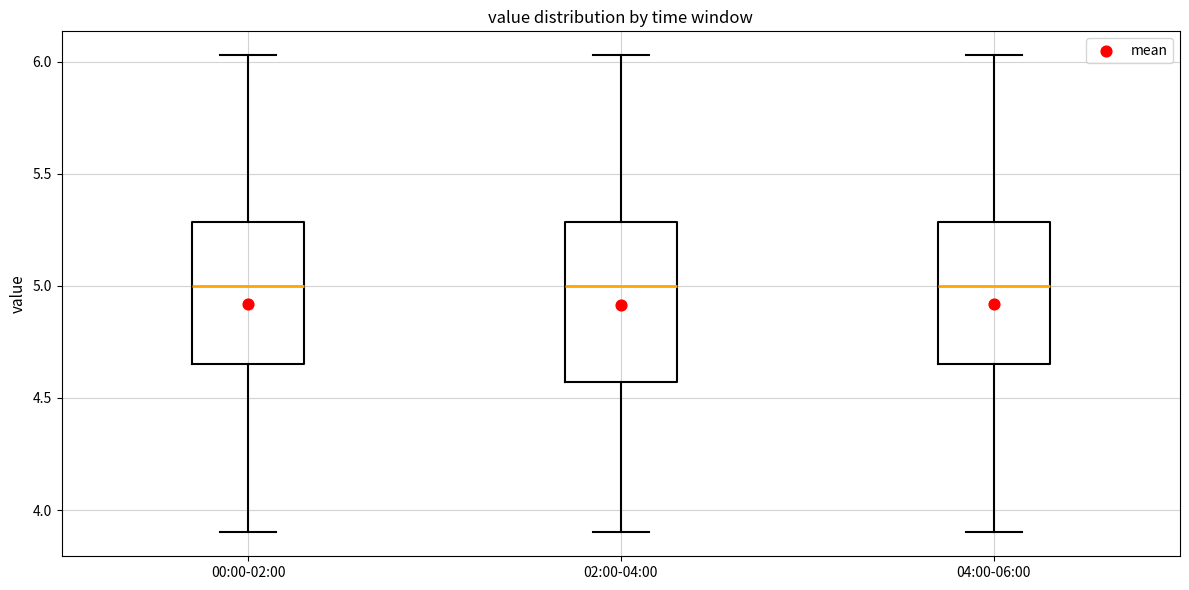

Which box is the tallest, from its lower edge to its upper edge?

02:00-04:00